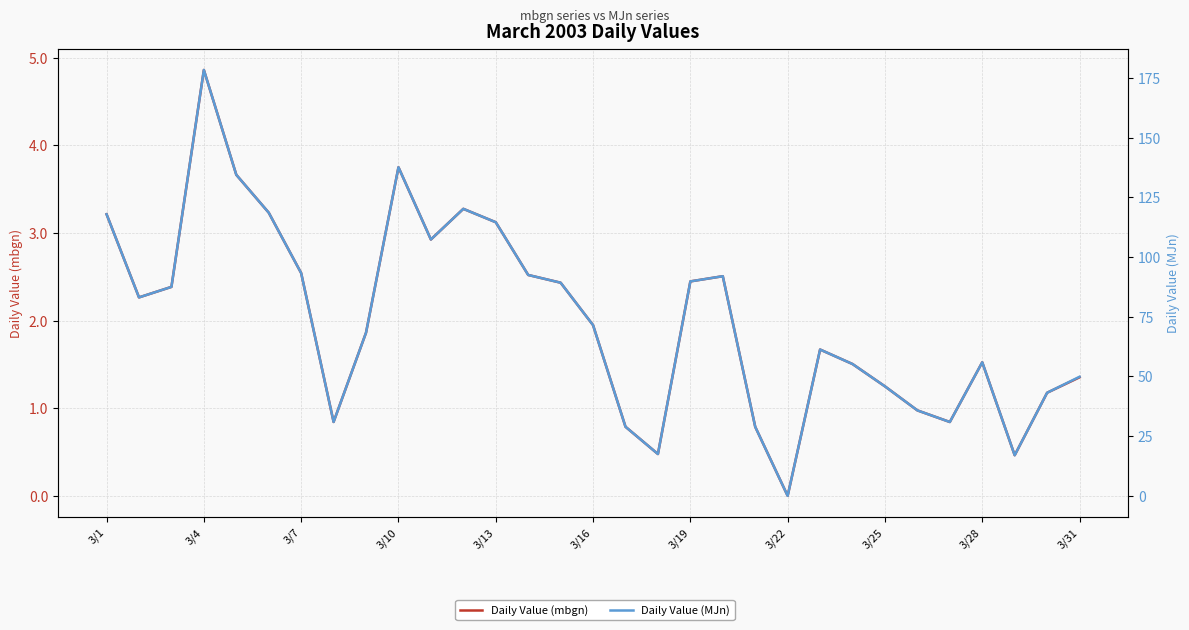

Count the number of categories in the chart.

31